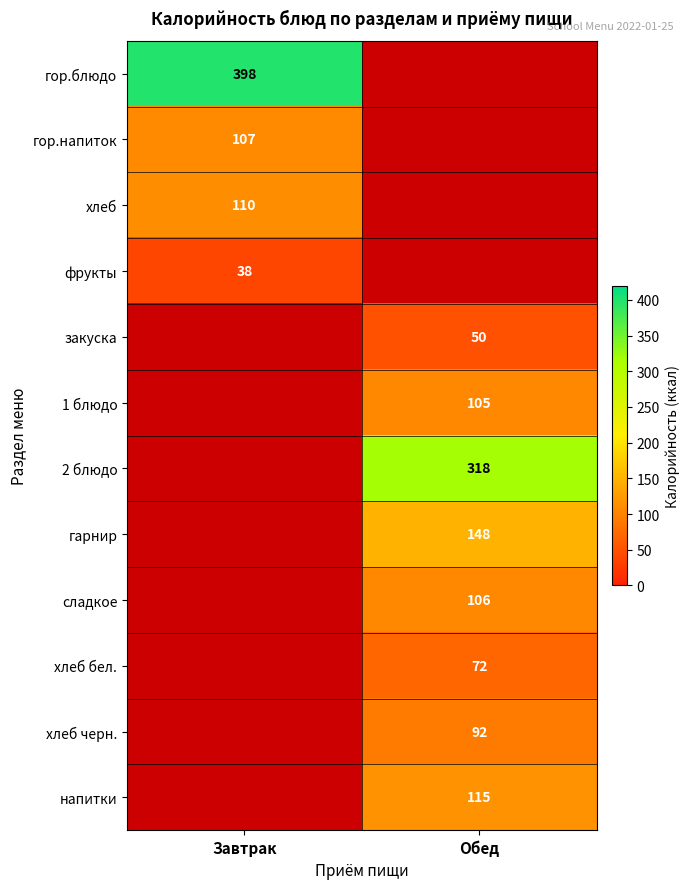

True or false: 1 блюдо has a value of 38 at Обед.

False